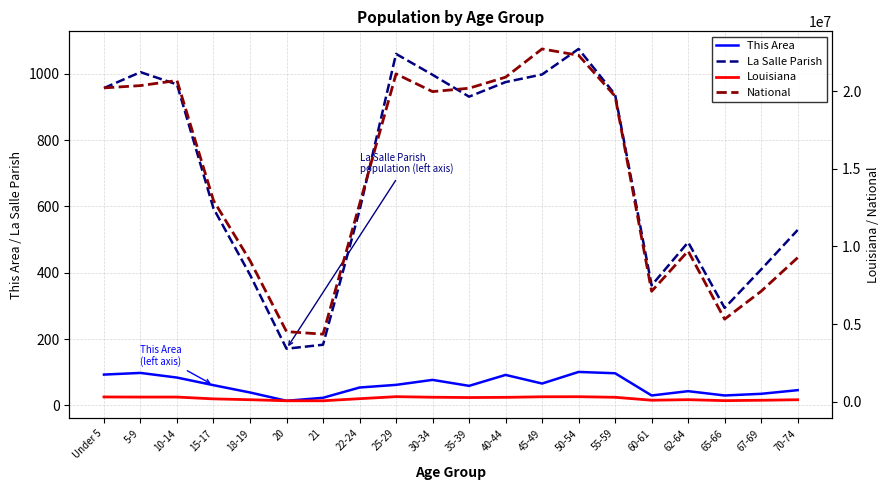

How many data points in National are less than 19664805?

10